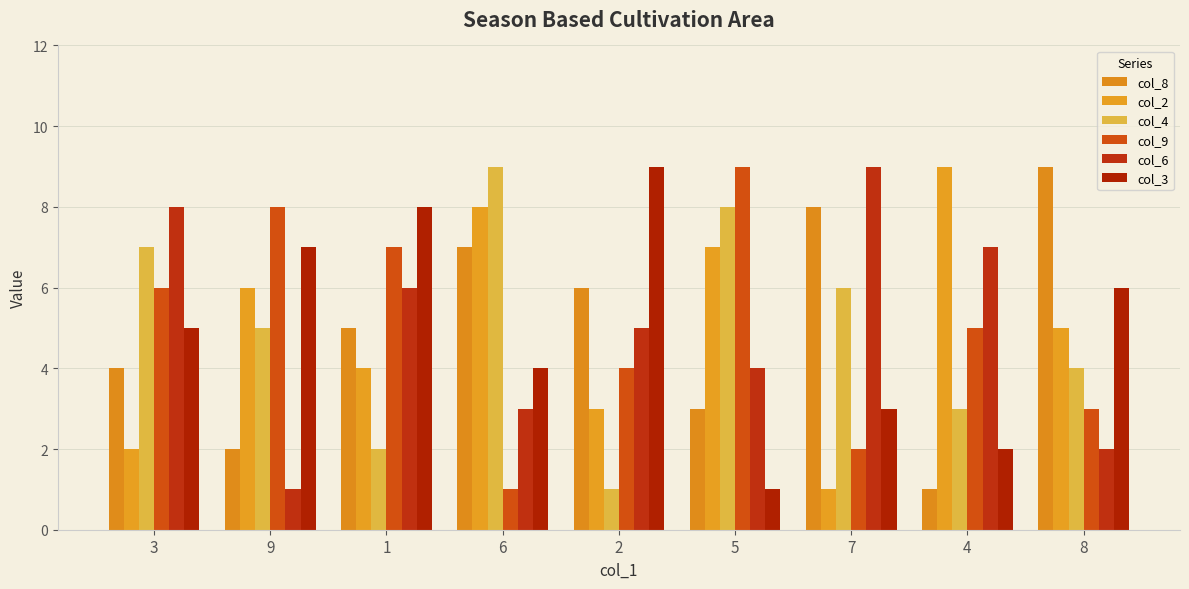

What is the difference between the maximum and minimum values in the col_4 series?

8